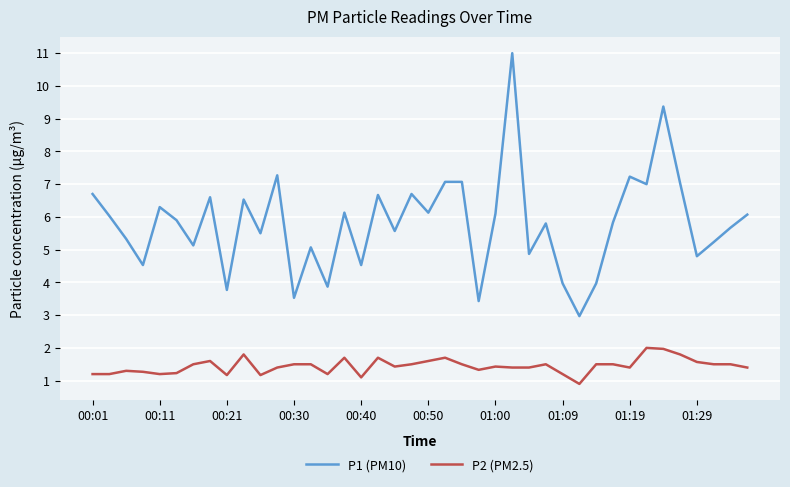

What is the difference between the maximum and minimum values in the P2 (PM2.5) series?

1.1